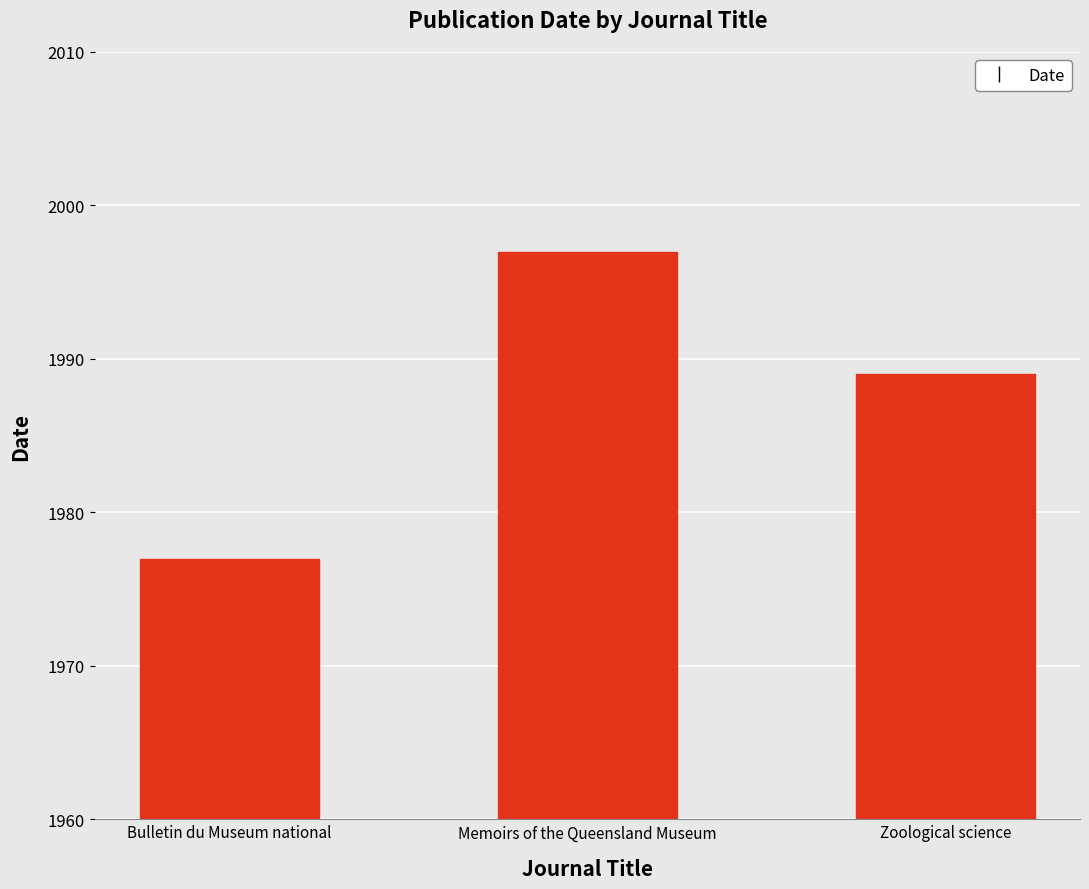

Which has a higher value, Bulletin du Museum national or Zoological science?

Zoological science